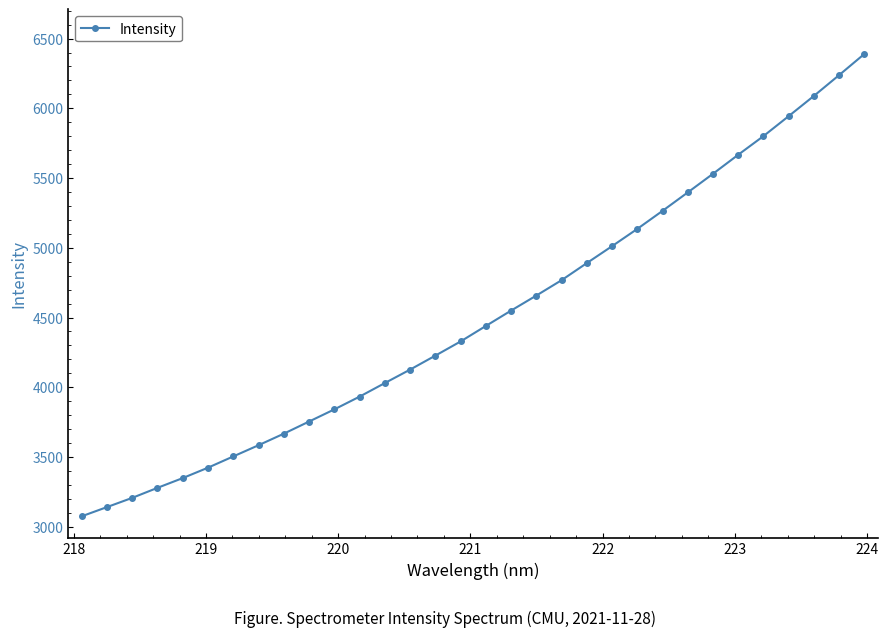

What is the value of the 19th point from the left?

4657.7